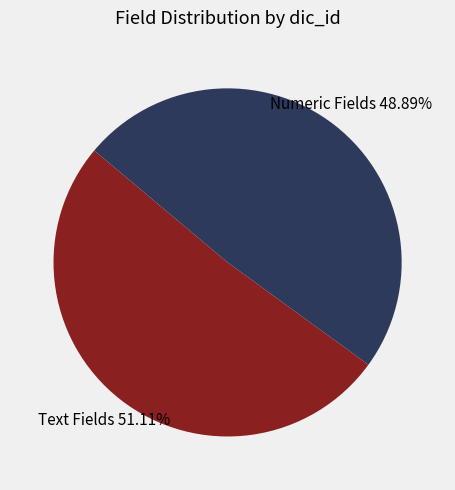

Is there any slice that represents more than half of the pie?

Yes